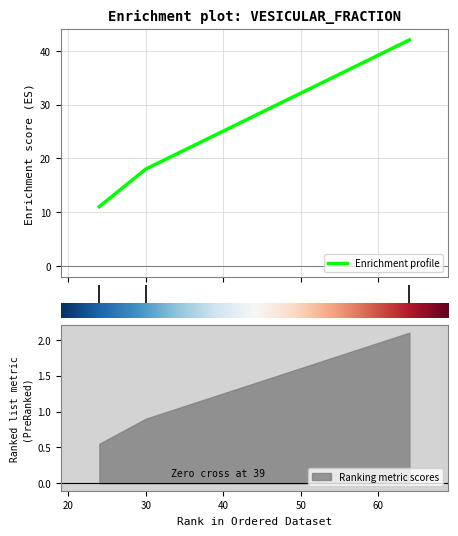

What is the ratio of the value at 20 to the value at 30?

1.6